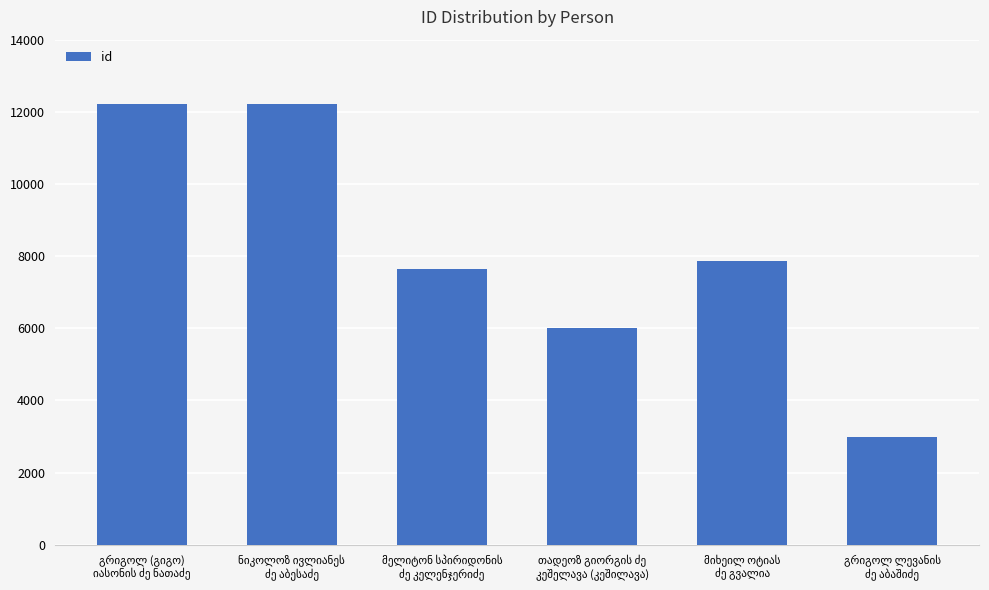

What is the value of the 2nd bar from the left?

12230